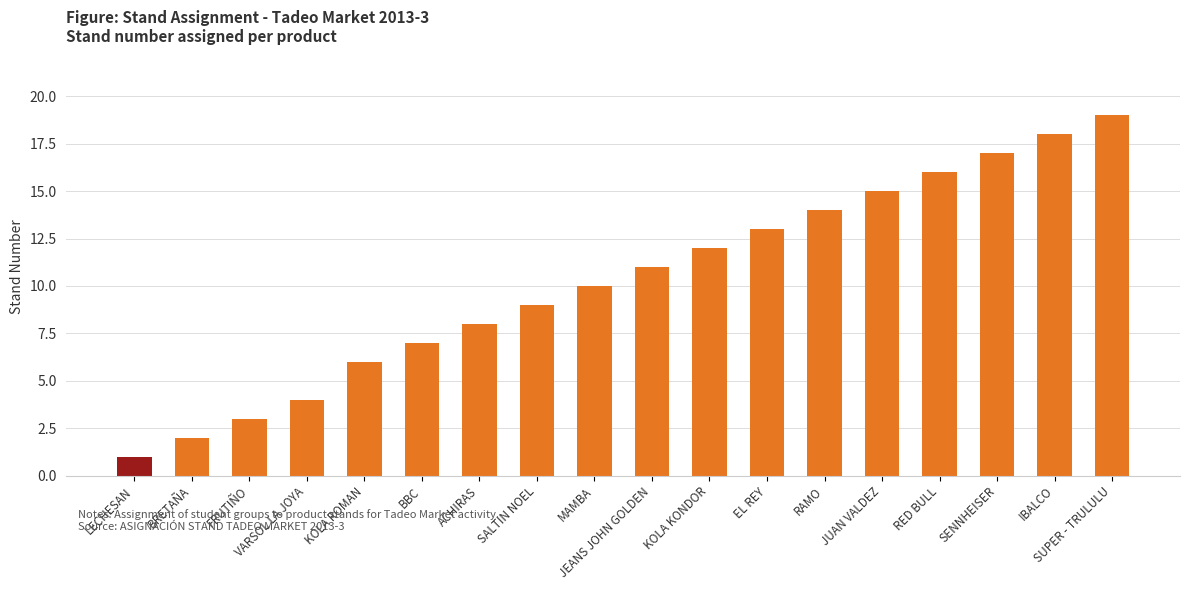

What is the approximate value at BBC?

7